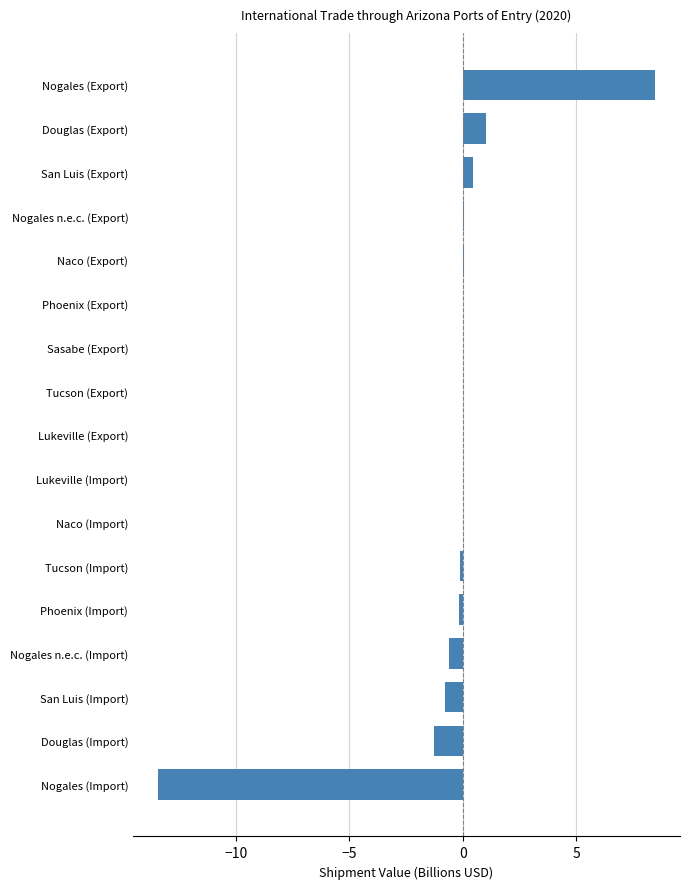

The chart shows a value of 0.0 at Sasabe (Export). True or false?

True